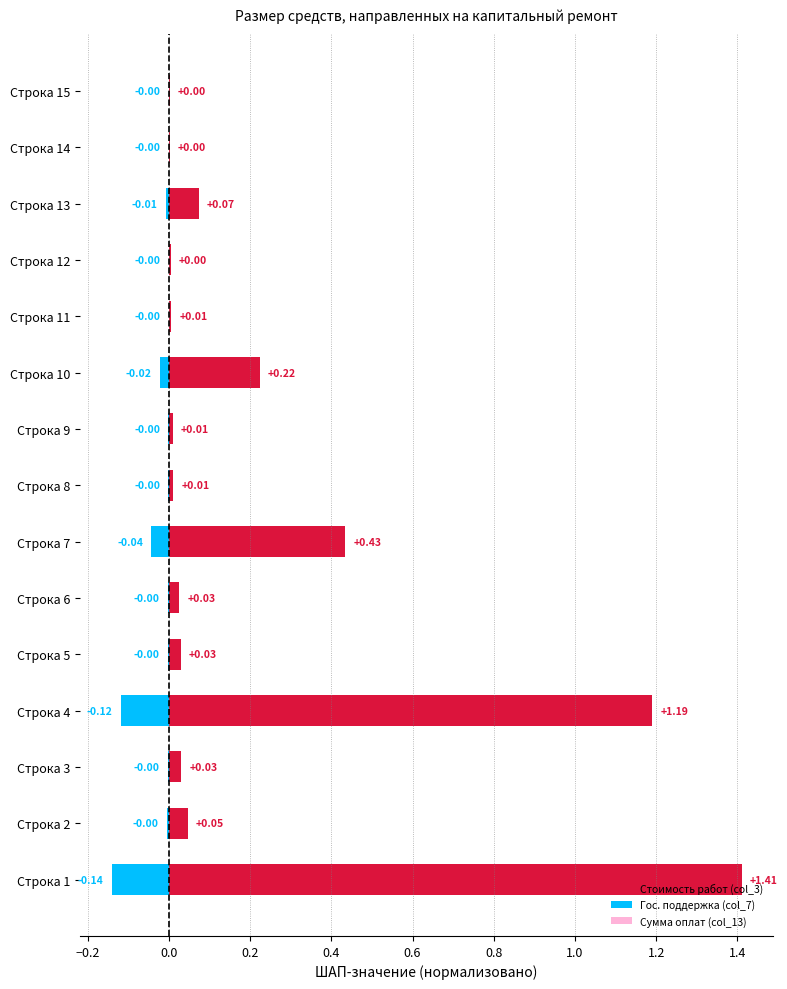

What is the sum of all Гос. поддержка (col_7) values?

-0.3